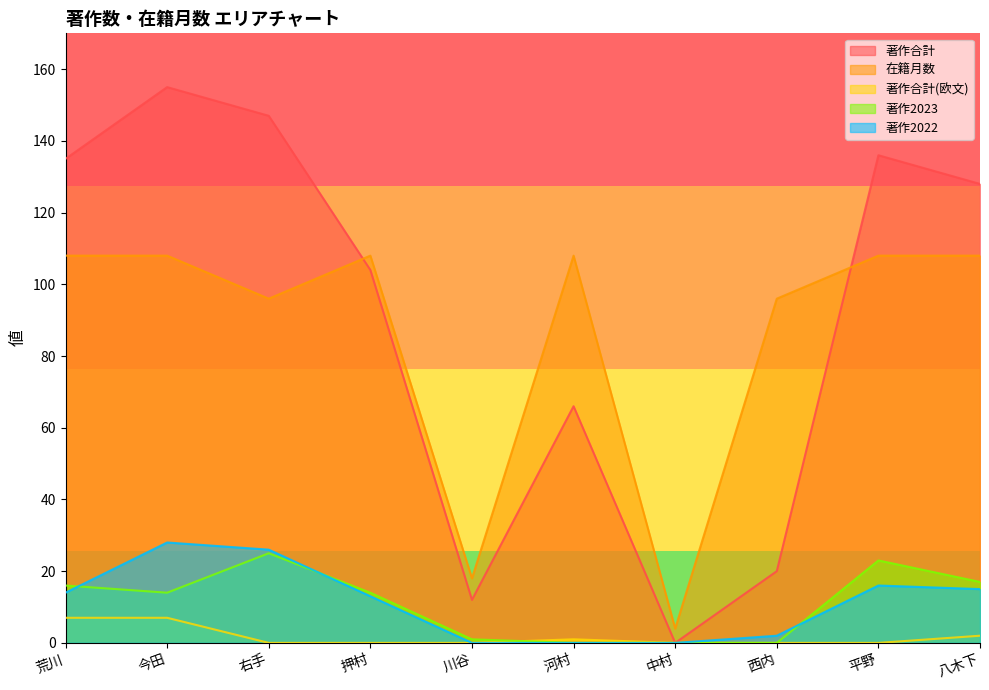

Which label corresponds to the smallest value in the chart?

中村